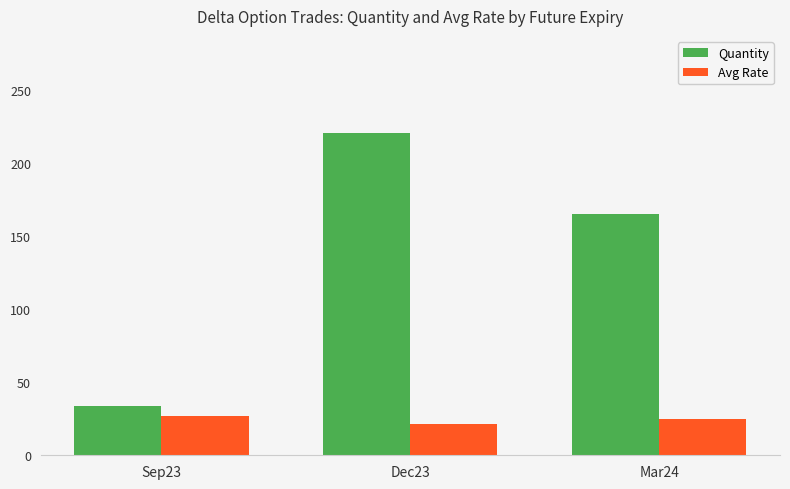

Which series has the largest total across all categories?

Quantity